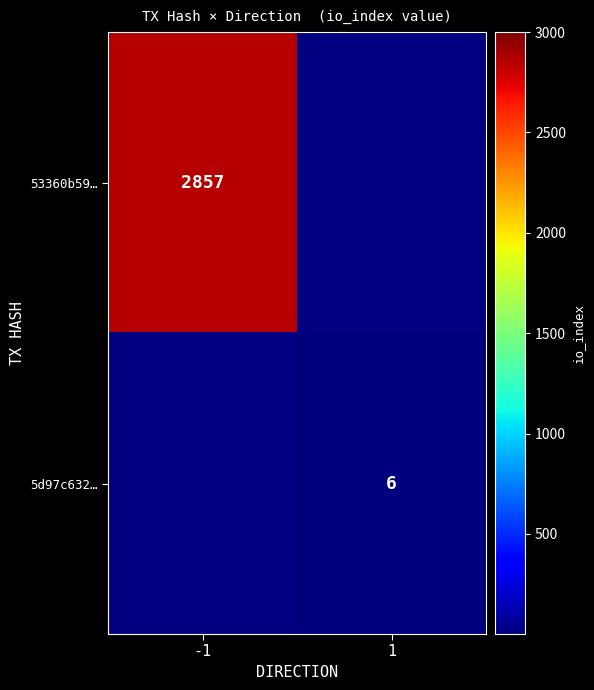

Which has a higher value, 1 or -1?

-1